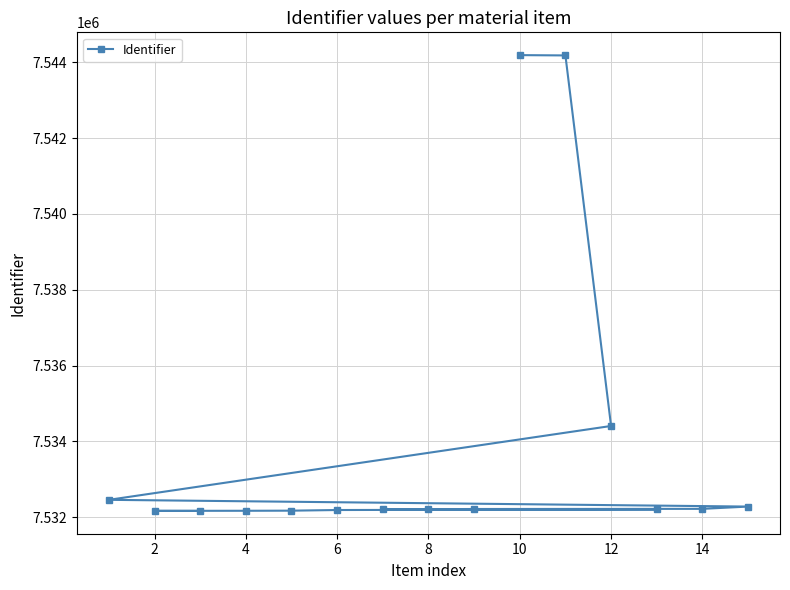

The value at 6 is 1815423. True or false?

False